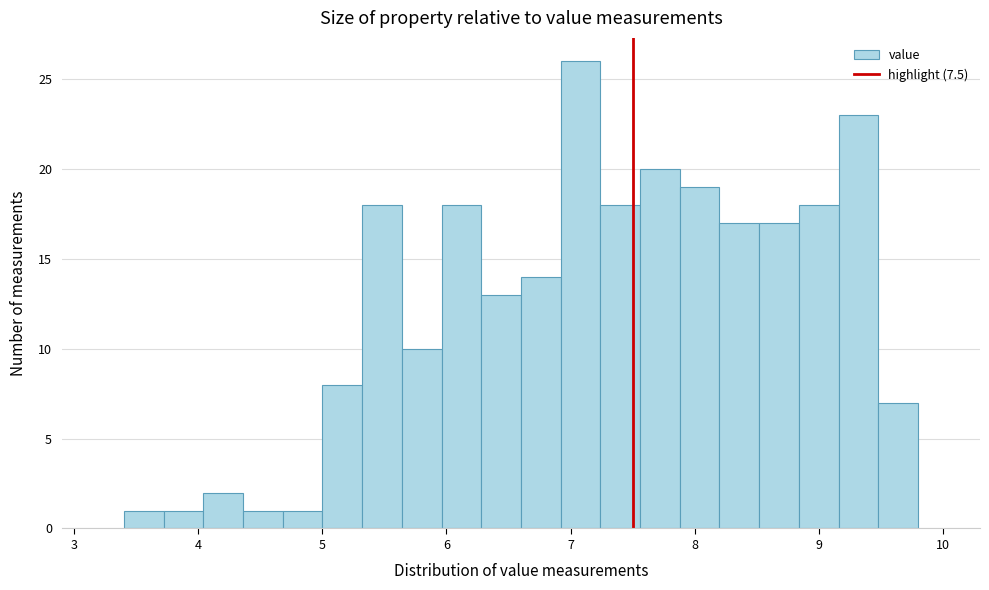

Around what value on the x-axis is the tallest bar? Give the approximate position of its centre, as read against the axis.

7.1